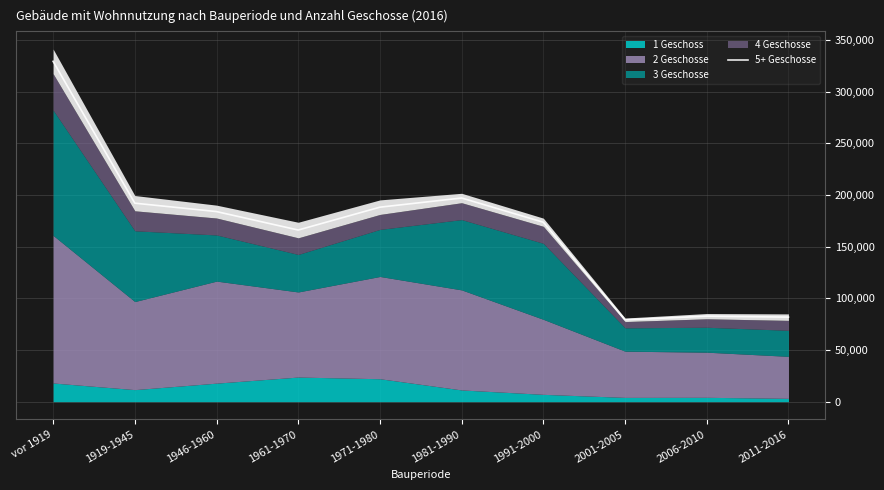

At which label does the data first exceed 183972?

vor 1919